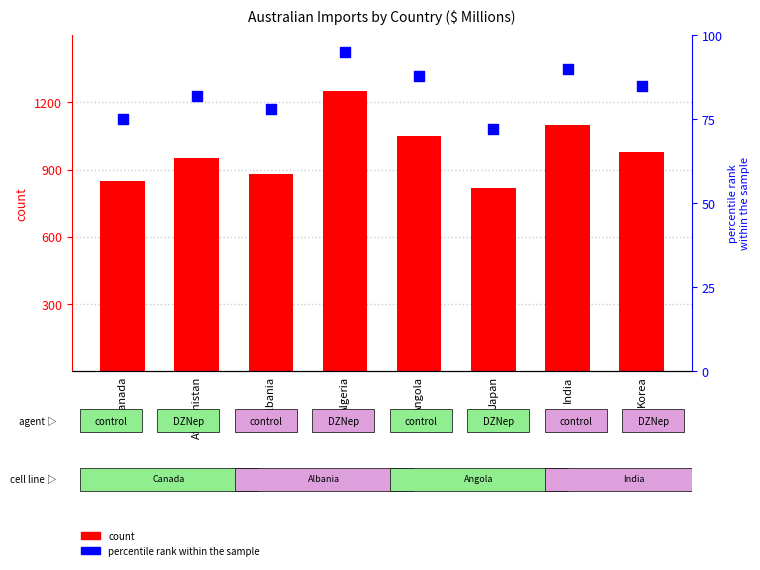

What is the total value across all series at Korea?

1065